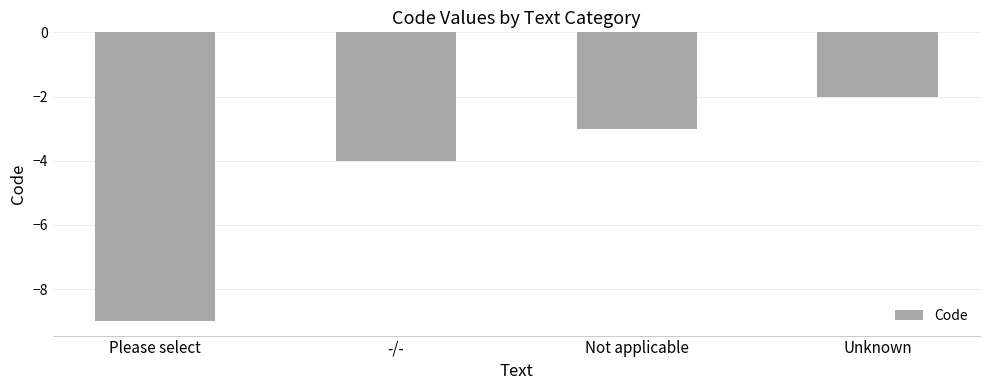

Where is the data nearest to the value -5?

-/-